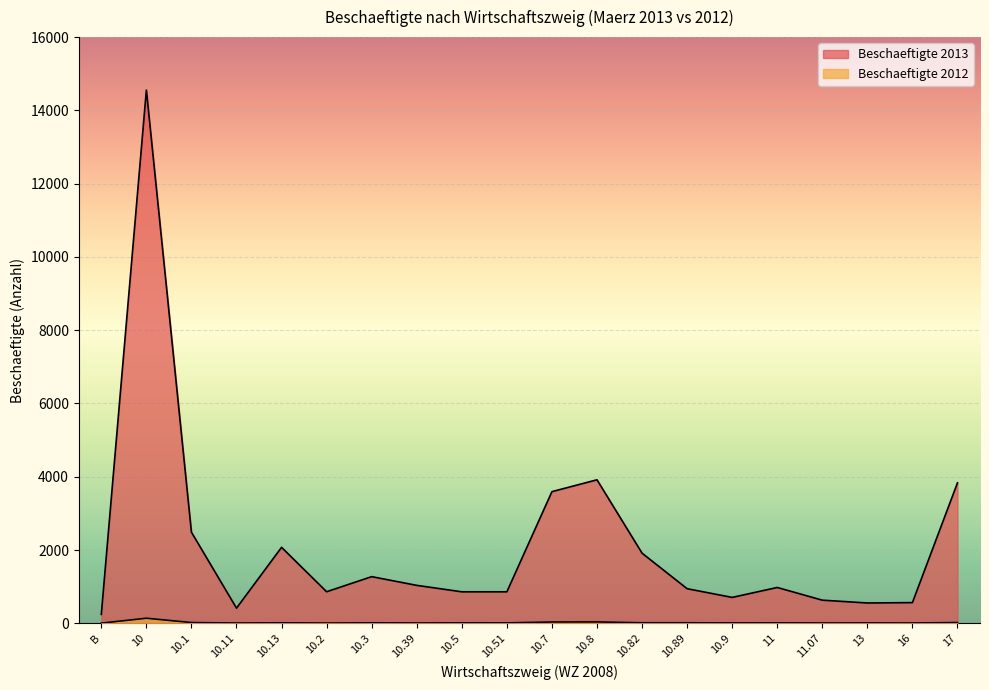

Which series changed the most between 10.39 and 10.89?

Beschaeftigte 2013